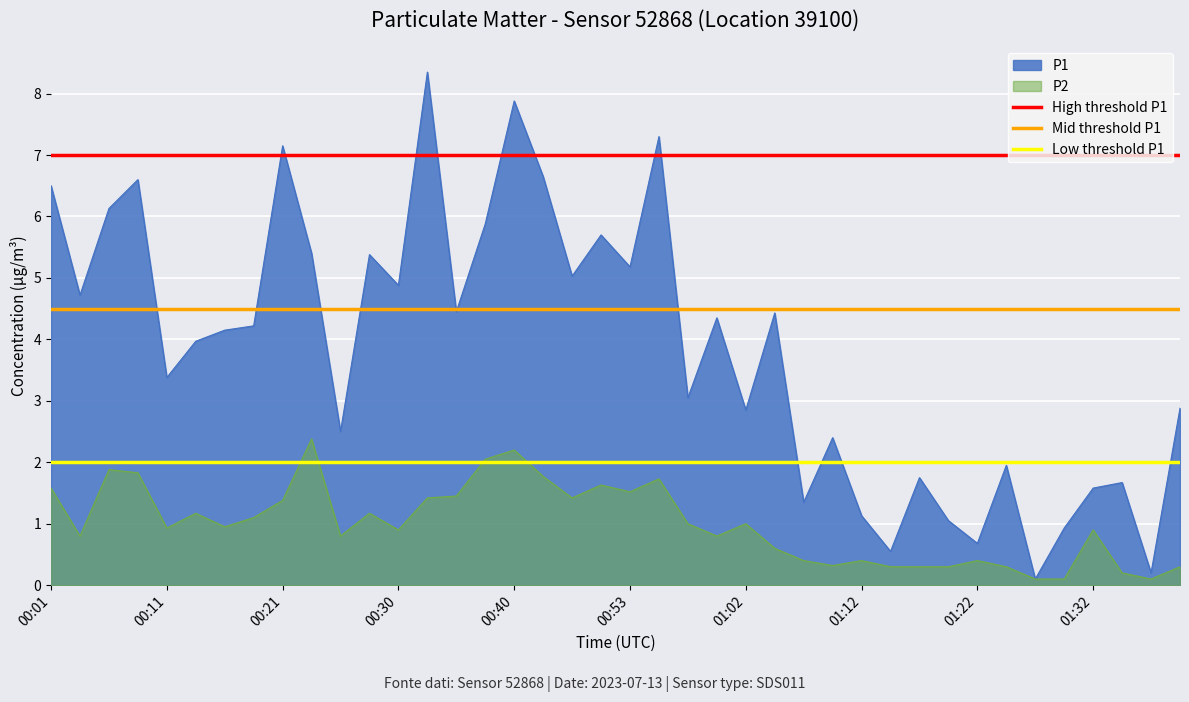

What is the highest value of the P2 series?

2.4